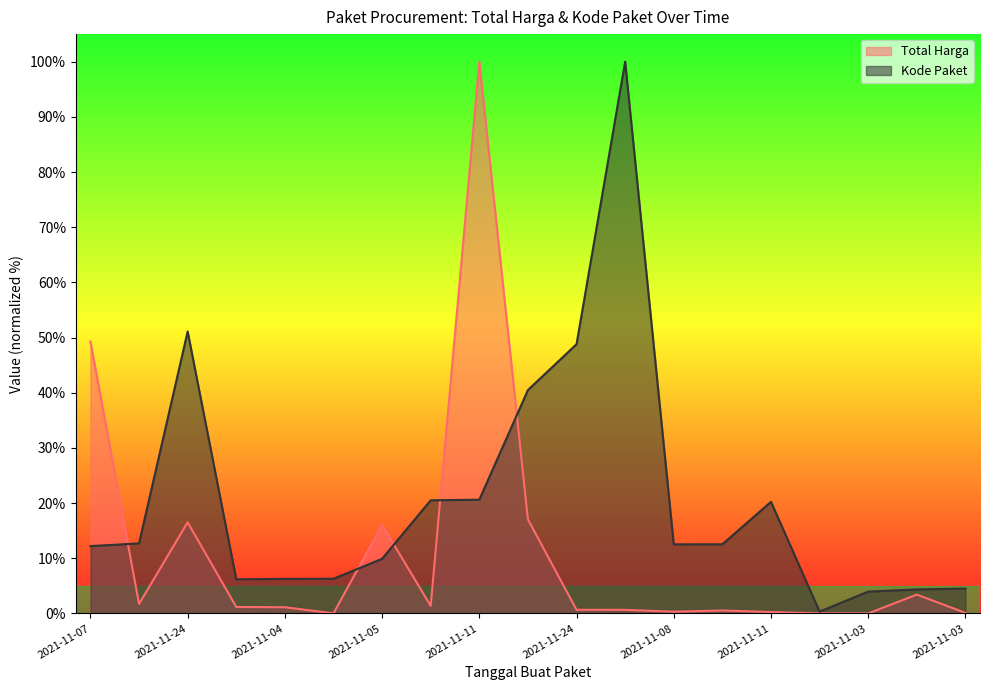

What is the label of the 7th point from the left?

2021-11-05